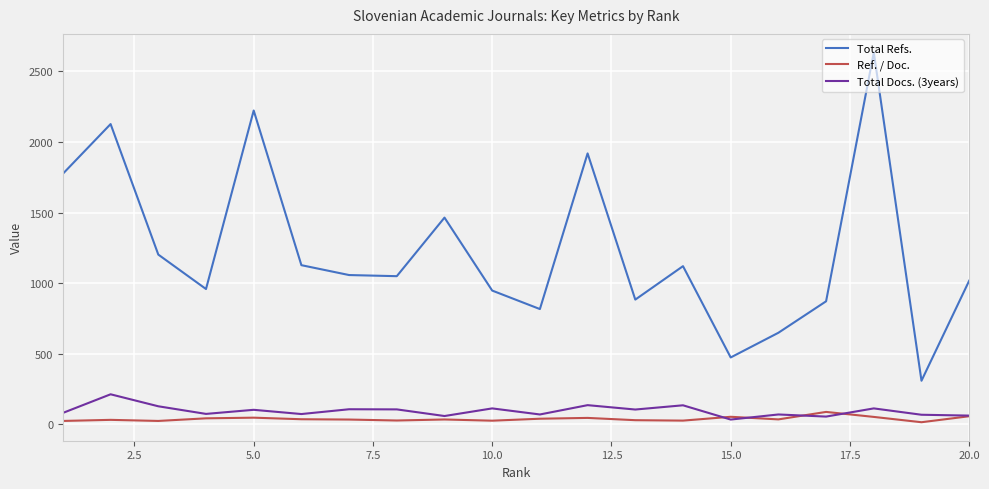

How many series are shown in this chart?

3